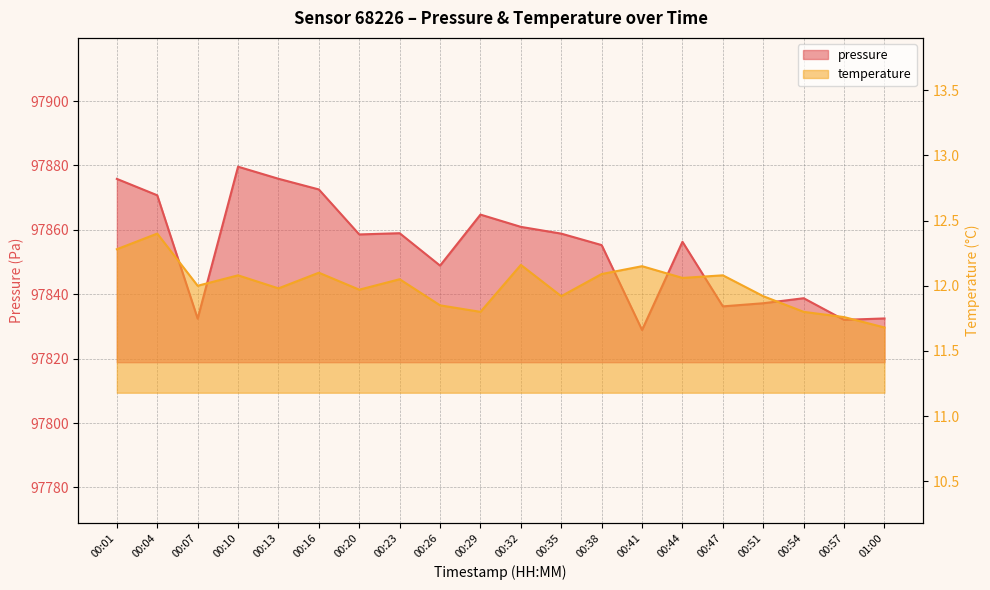

What is the total value across all series at 00:44?

97868.4